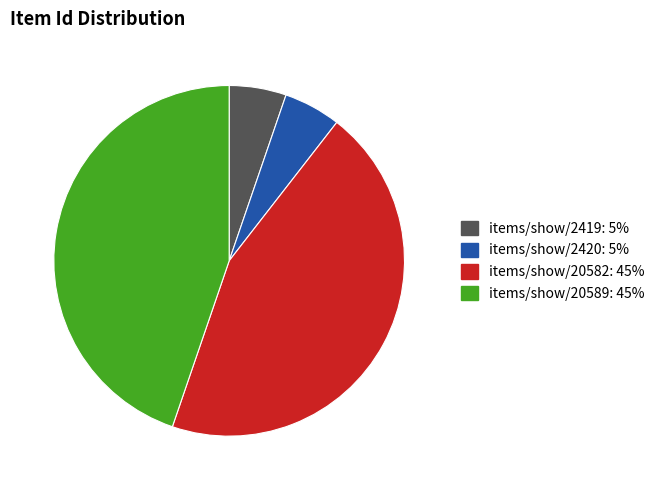

Does items/show/20589 account for over 50% of the chart?

No